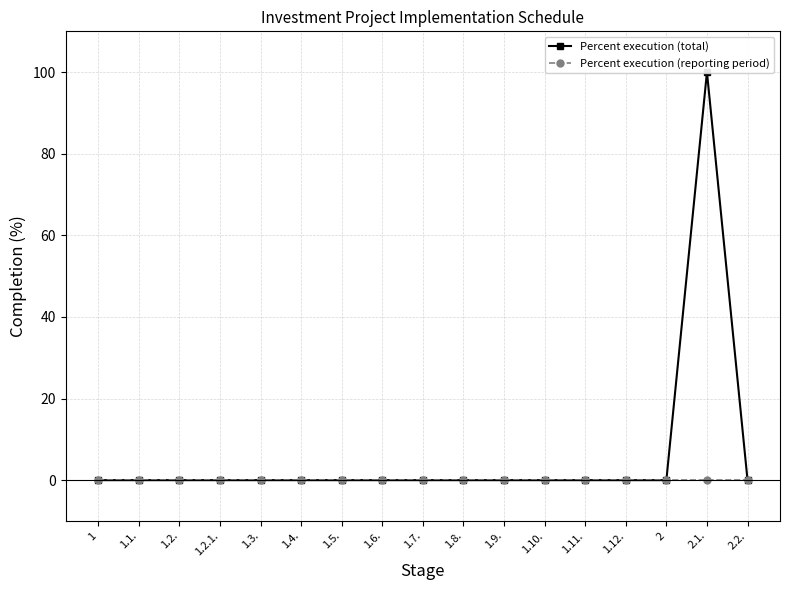

The value of Percent execution (total) at 1.12. is 54. True or false?

False